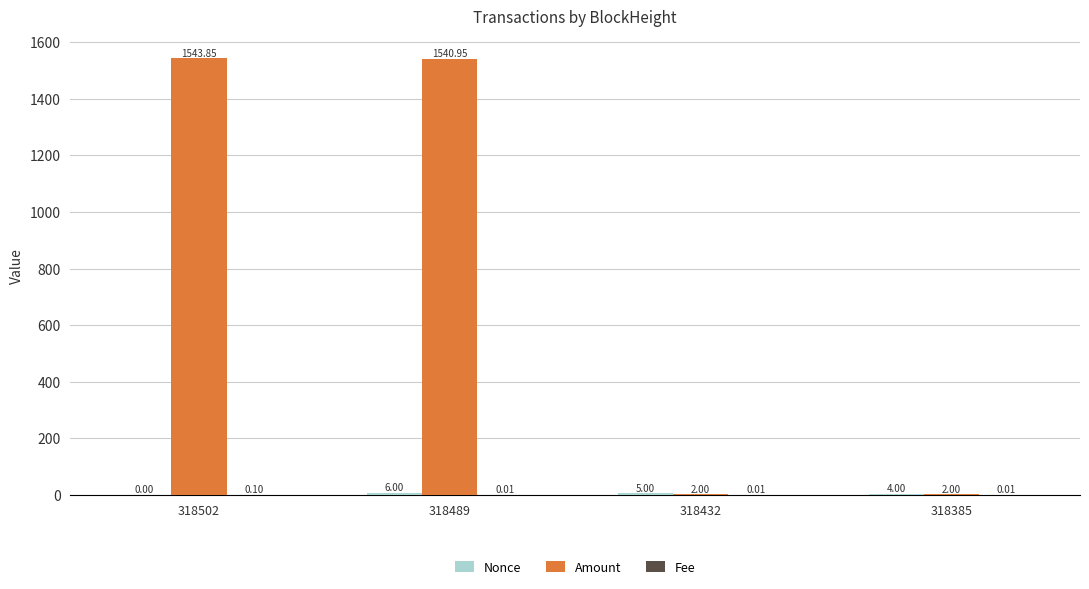

Which series has the largest total across all categories?

Amount